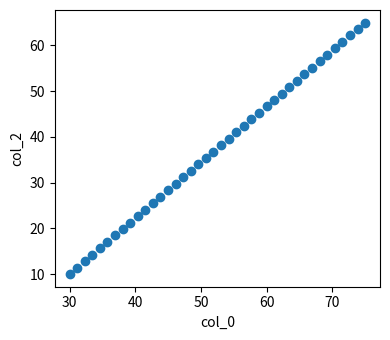

What is the range of Y values (max minus min)?

55.0